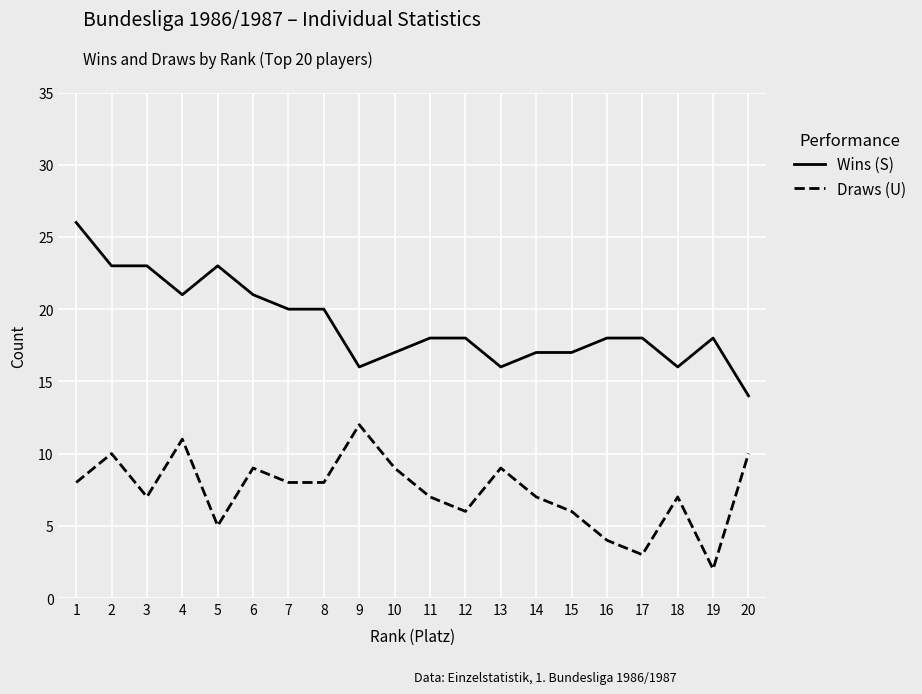

Where is the first local minimum for Draws (U)?

3